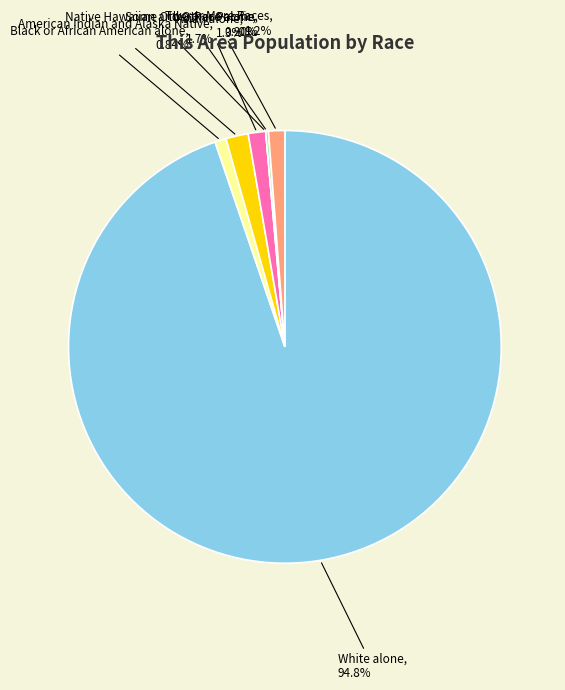

Is the sum of White alone and Black or African American alone greater than half?

Yes